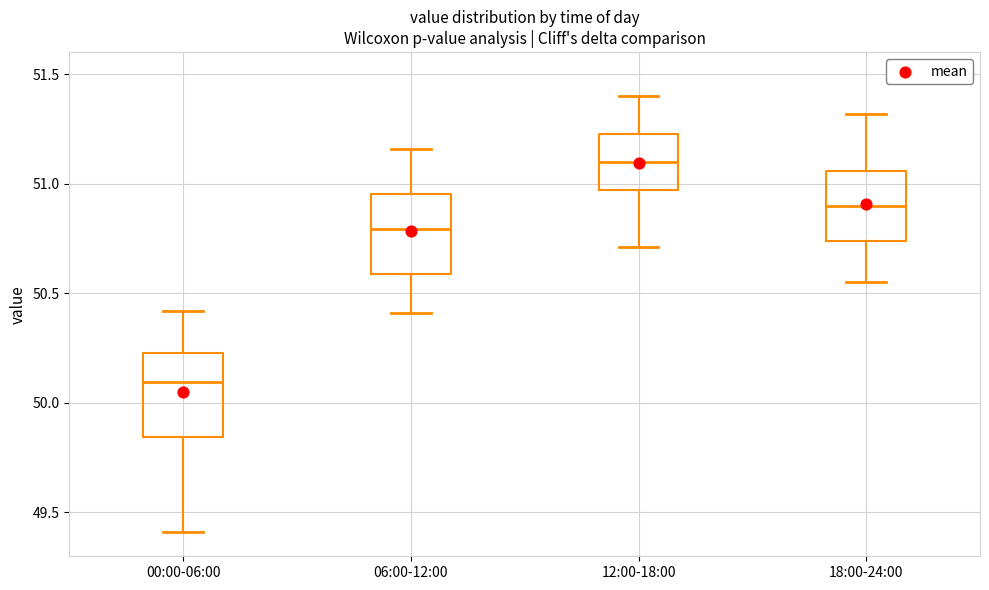

Where is the upper edge of the box for 18:00-24:00 on the y-axis? The values are not printed on the chart, so give them approximately, as read against the axis.

51.05